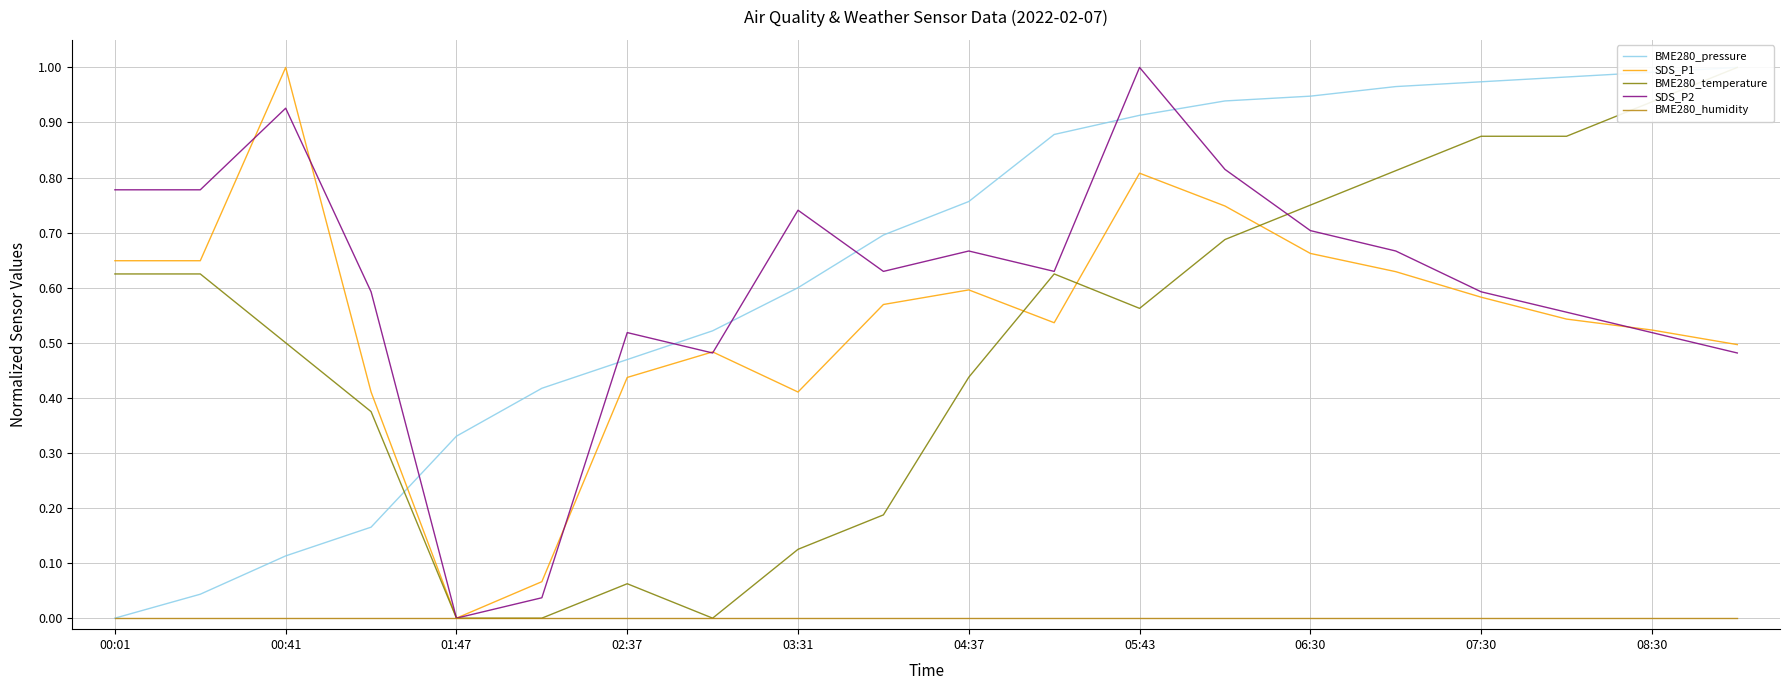

How many categories are shown in the chart?

20